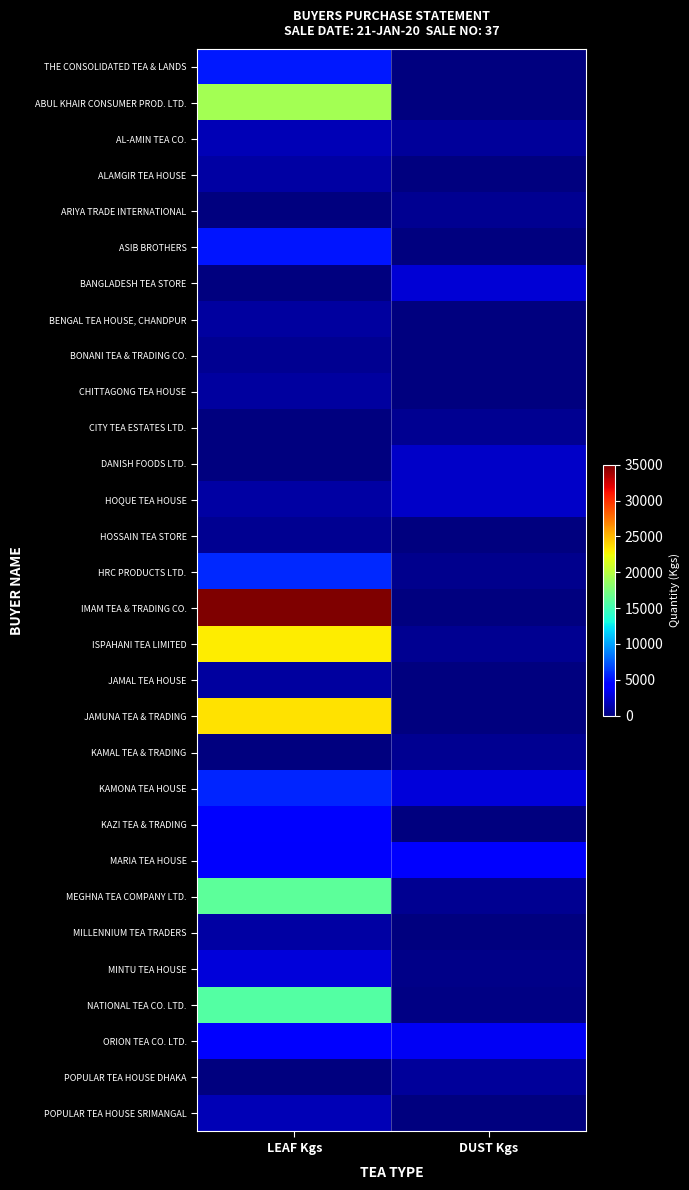

Reading left to right, what are all the values shown in this chart?

THE CONSOLIDATED TEA & LANDS: LEAF Kgs=5208.5	DUST Kgs=0.0
ABUL KHAIR CONSUMER PROD. LTD.: LEAF Kgs=19202.0	DUST Kgs=0.0
AL-AMIN TEA CO.: LEAF Kgs=1648.0	DUST Kgs=822.9
ALAMGIR TEA HOUSE: LEAF Kgs=1097.0	DUST Kgs=0.0
ARIYA TRADE INTERNATIONAL: LEAF Kgs=0.0	DUST Kgs=547.6
ASIB BROTHERS: LEAF Kgs=5193.5	DUST Kgs=0.0
BANGLADESH TEA STORE: LEAF Kgs=0.0	DUST Kgs=2729.2
BENGAL TEA HOUSE, CHANDPUR: LEAF Kgs=1088.0	DUST Kgs=0.0
BONANI TEA & TRADING CO.: LEAF Kgs=548.5	DUST Kgs=0.0
CHITTAGONG TEA HOUSE: LEAF Kgs=1091.0	DUST Kgs=0.0
CITY TEA ESTATES LTD.: LEAF Kgs=0.0	DUST Kgs=549.2
DANISH FOODS LTD.: LEAF Kgs=0.0	DUST Kgs=2196.0
HOQUE TEA HOUSE: LEAF Kgs=1097.0	DUST Kgs=2248.9
HOSSAIN TEA STORE: LEAF Kgs=548.5	DUST Kgs=0.0
HRC PRODUCTS LTD.: LEAF Kgs=5764.5	DUST Kgs=545.2
IMAM TEA & TRADING CO.: LEAF Kgs=35008.0	DUST Kgs=0.0
ISPAHANI TEA LIMITED: LEAF Kgs=23055.0	DUST Kgs=549.2
JAMAL TEA HOUSE: LEAF Kgs=1089.5	DUST Kgs=0.0
JAMUNA TEA & TRADING: LEAF Kgs=23513.5	DUST Kgs=0.0
KAMAL TEA & TRADING: LEAF Kgs=0.0	DUST Kgs=549.2
KAMONA TEA HOUSE: LEAF Kgs=5740.5	DUST Kgs=2741.2
KAZI TEA & TRADING: LEAF Kgs=4117.5	DUST Kgs=0.0
MARIA TEA HOUSE: LEAF Kgs=3838.0	DUST Kgs=4119.4
MEGHNA TEA COMPANY LTD.: LEAF Kgs=16156.5	DUST Kgs=547.6
MILLENNIUM TEA TRADERS: LEAF Kgs=1097.0	DUST Kgs=0.0
MINTU TEA HOUSE: LEAF Kgs=2744.0	DUST Kgs=274.2
NATIONAL TEA CO. LTD.: LEAF Kgs=15852.5	DUST Kgs=164.5
ORION TEA CO. LTD.: LEAF Kgs=4111.0	DUST Kgs=3565.4
POPULAR TEA HOUSE DHAKA: LEAF Kgs=0.0	DUST Kgs=823.4
POPULAR TEA HOUSE SRIMANGAL: LEAF Kgs=1642.5	DUST Kgs=0.0